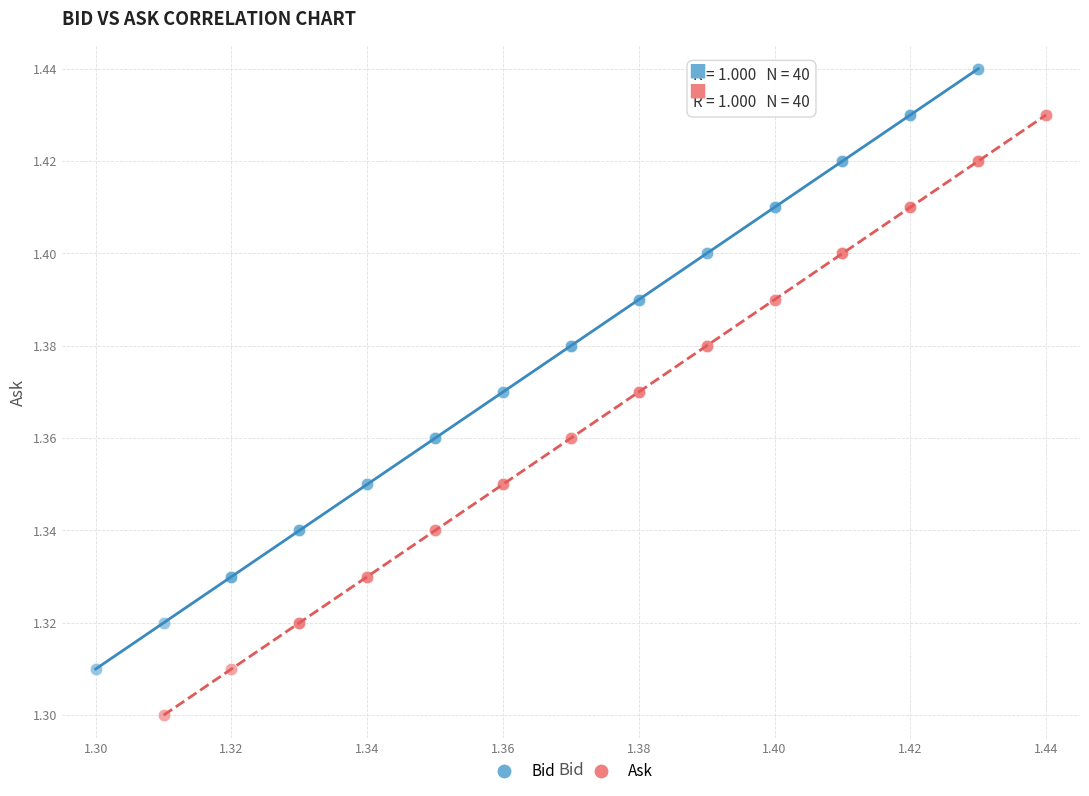

Which series contains the lowest Y value?

Ask